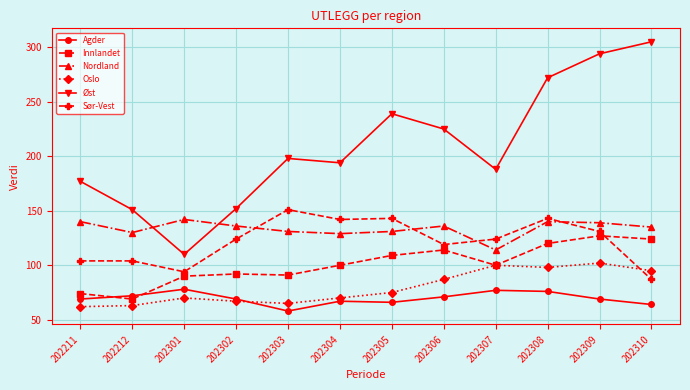

Between 202212 and 202308, which series saw the biggest shift?

Øst